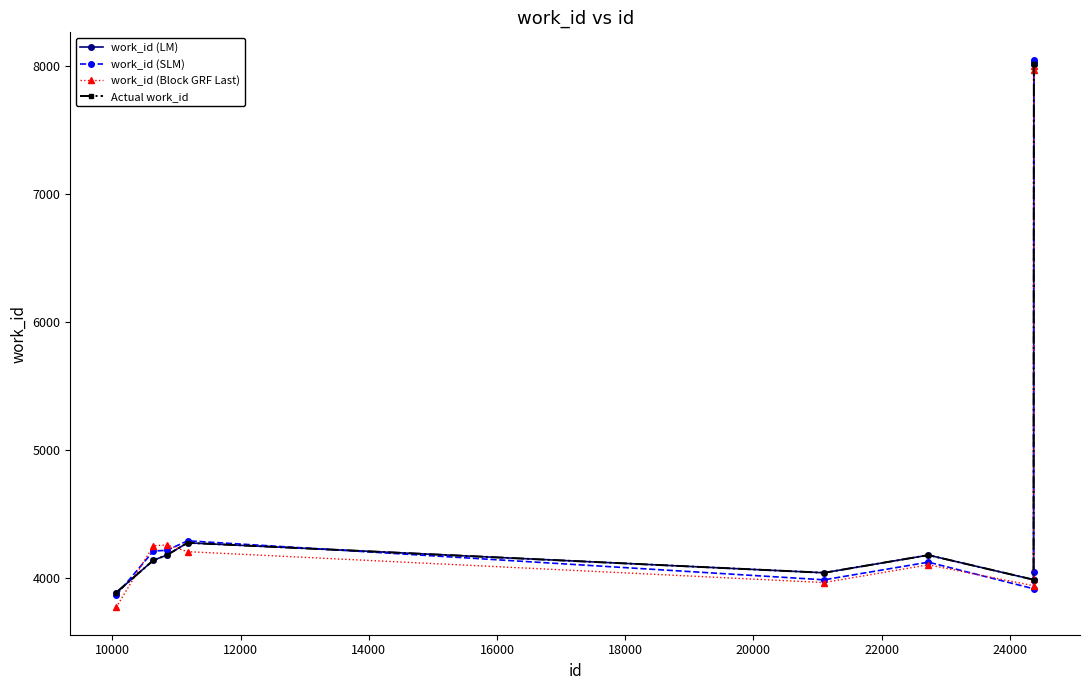

Reading left to right, transcribe all the data shown in this chart.

work_id (LM): 3885.0	4138.0	4178.0	4274.0	4040.0	4178.0	3986.0	3986.0	8013.0	8015.0
work_id (SLM): 3864.9	4210.1	4215.1	4289.8	3985.0	4123.0	3915.3	4044.6	8029.2	8048.3
work_id (Block GRF Last): 3769.9	4250.8	4257.8	4205.0	3963.6	4102.0	3939.0	3991.9	7996.7	7964.9
Actual work_id: 3885.0	4138.0	4178.0	4274.0	4040.0	4178.0	3986.0	3986.0	8013.0	8015.0